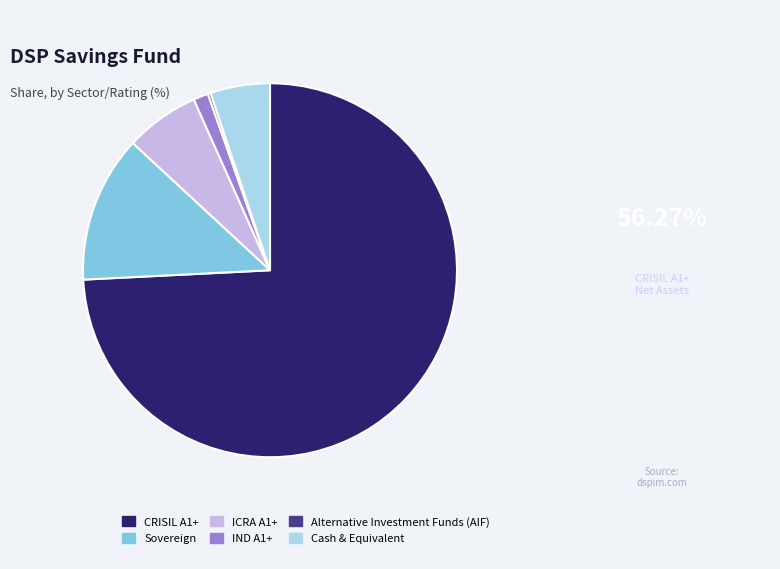

Is Sovereign the majority of the pie?

No